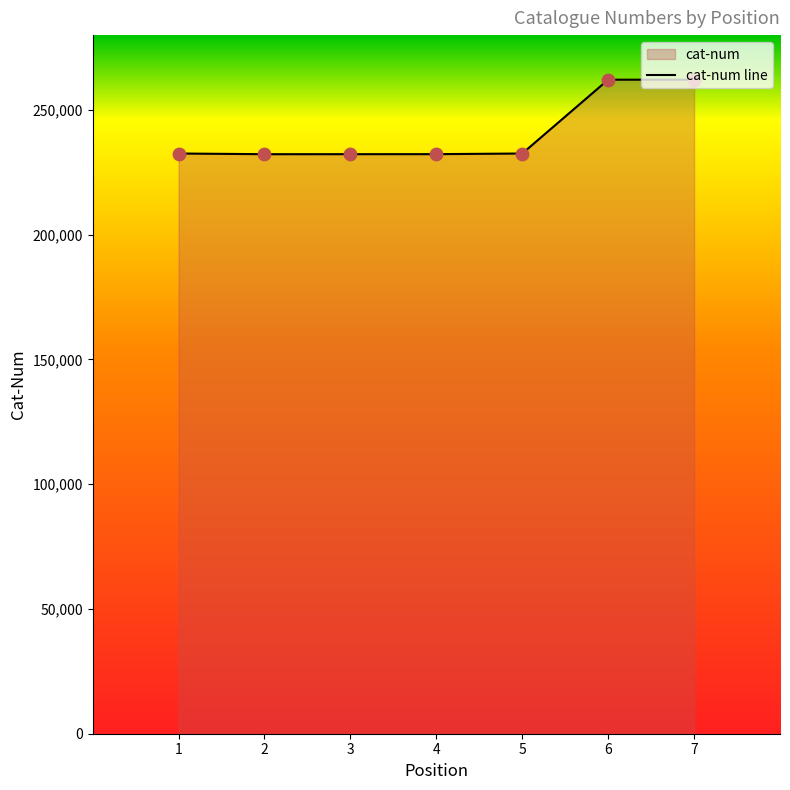

Between 7 and 5, which is larger?

7